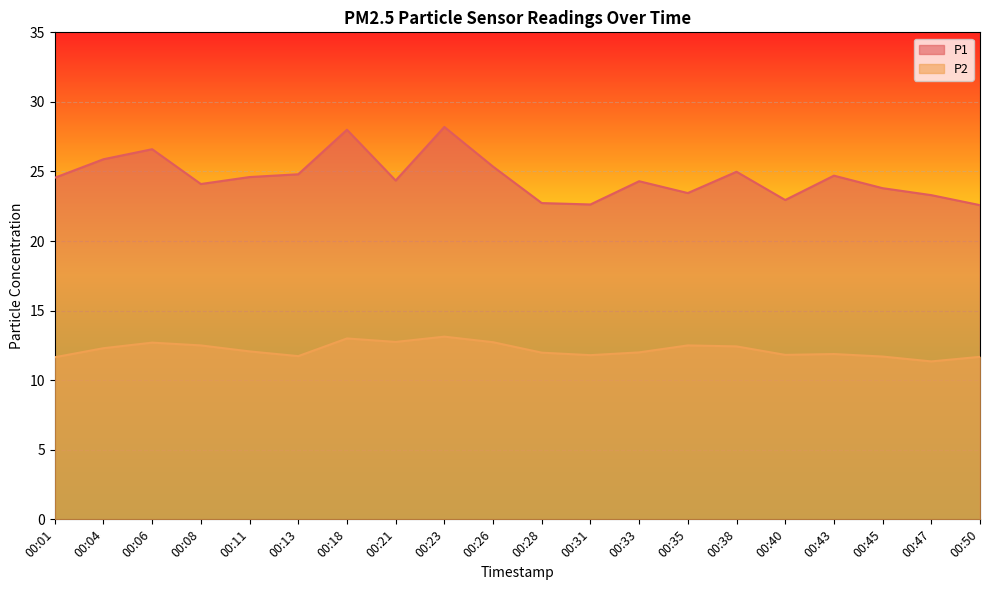

True or false: P1 has a value of 22.6 at 00:31.

True